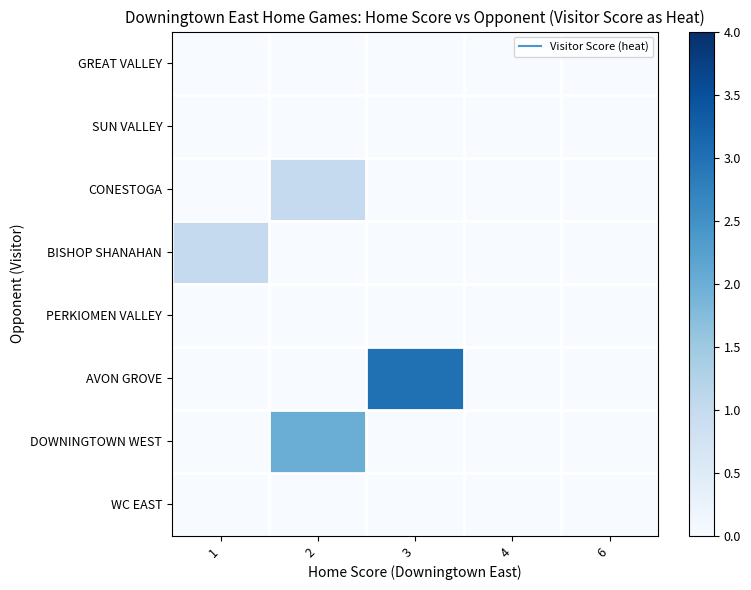

Reading left to right, extract all data points from this chart.

GREAT VALLEY: 1=0	2=0	3=0	4=0	6=0
SUN VALLEY: 1=0	2=0	3=0	4=0	6=0
CONESTOGA: 1=0	2=1	3=0	4=0	6=0
BISHOP SHANAHAN: 1=1	2=0	3=0	4=0	6=0
PERKIOMEN VALLEY: 1=0	2=0	3=0	4=0	6=0
AVON GROVE: 1=0	2=0	3=3	4=0	6=0
DOWNINGTOWN WEST: 1=0	2=2	3=0	4=0	6=0
WC EAST: 1=0	2=0	3=0	4=0	6=0